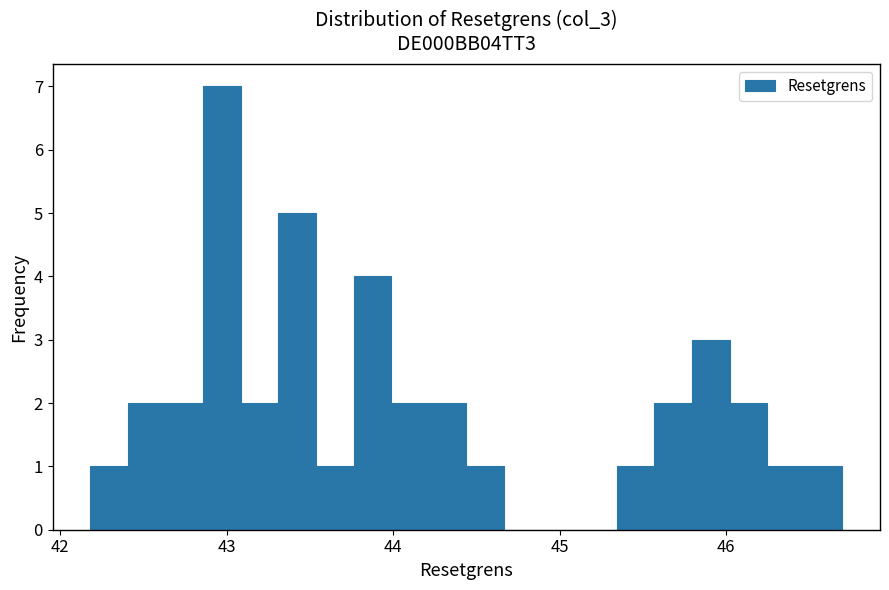

Around what value on the x-axis is the tallest bar? Give the approximate position of its centre, as read against the axis.

43.0